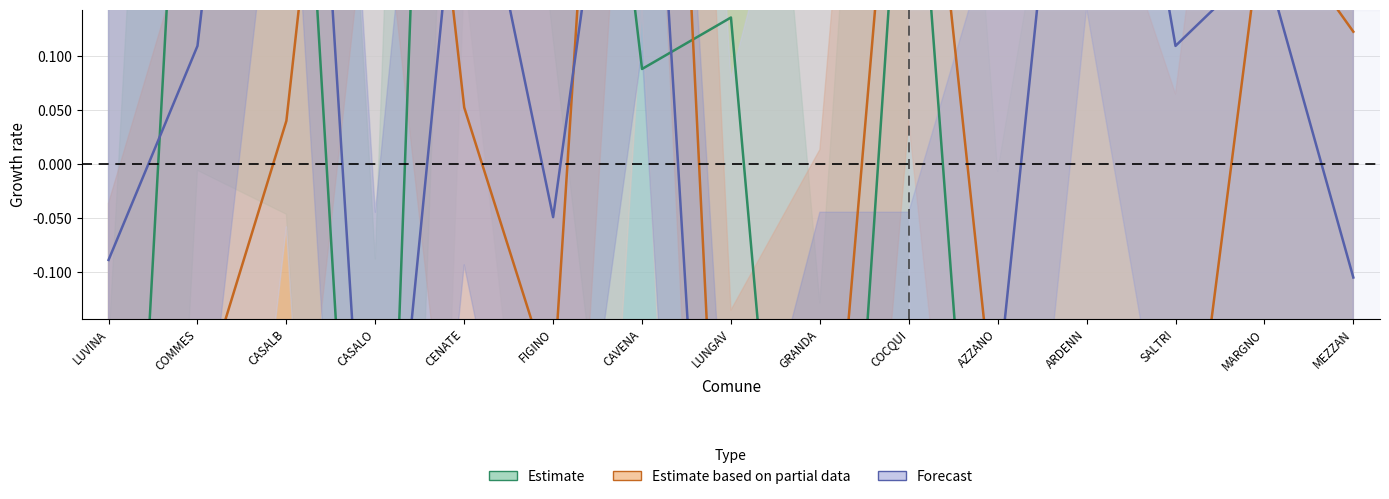

The value of Estimate based on partial data at COCQUI is 0.7. True or false?

False